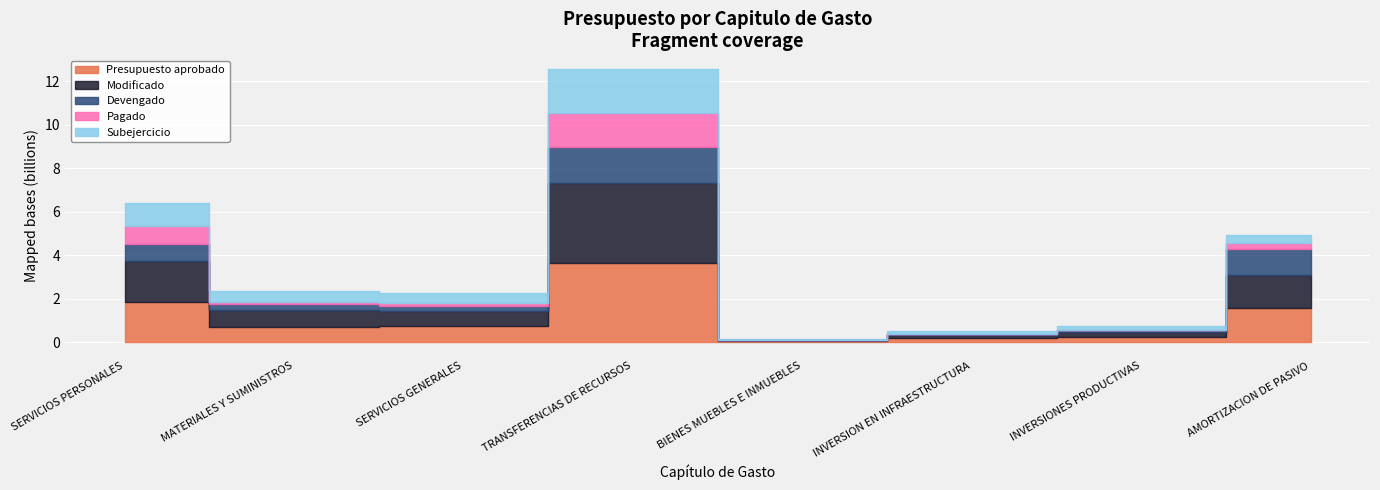

At which category does Devengado reach its first local peak?

TRANSFERENCIAS DE RECURSOS